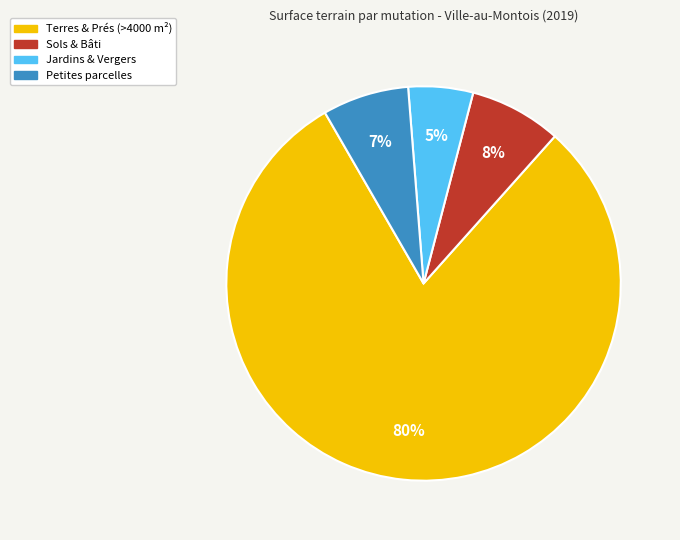

Is there any slice that represents more than half of the pie?

Yes